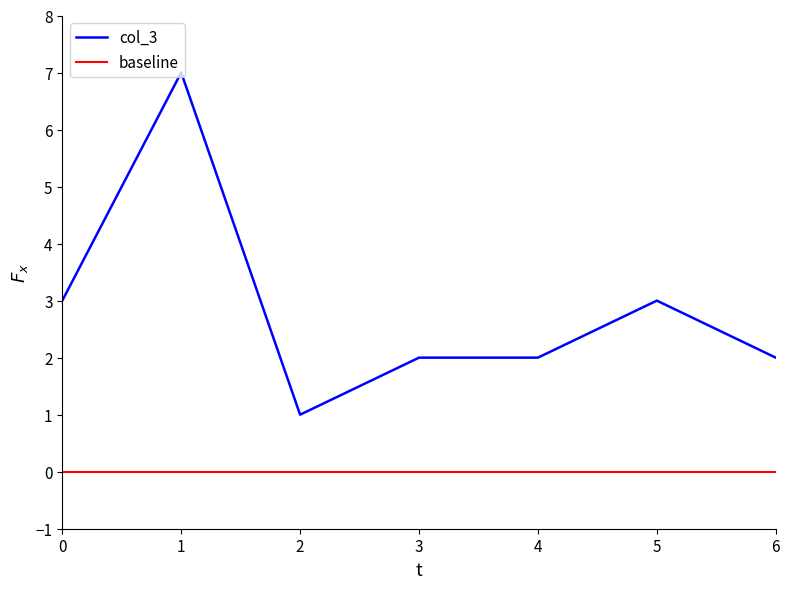

The col_3 series shows 3 at 5. True or false?

True